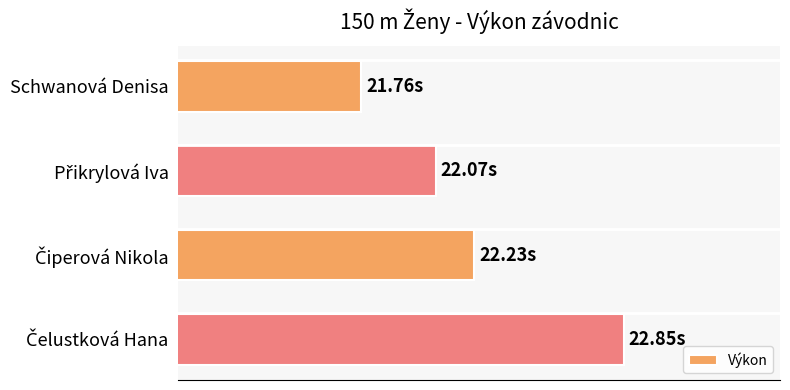

Are the bars horizontal?

Yes